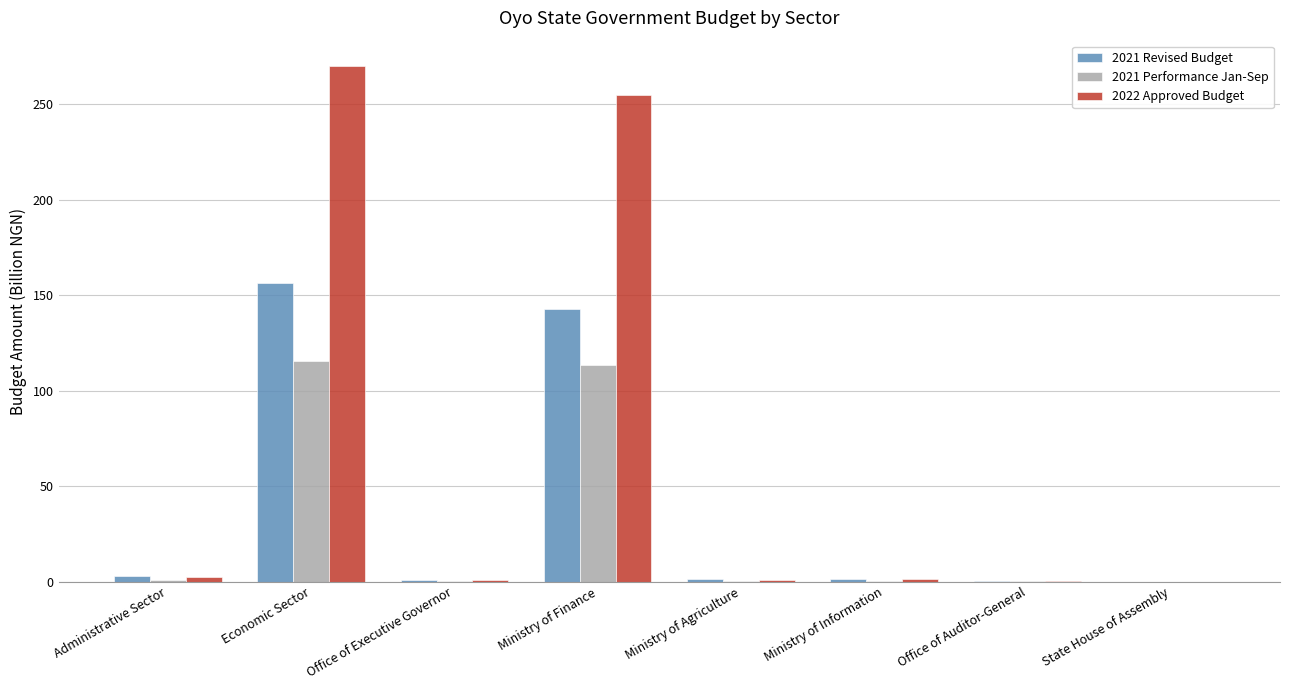

True or false: 2021 Revised Budget has a value of 142.9 at Ministry of Finance.

True